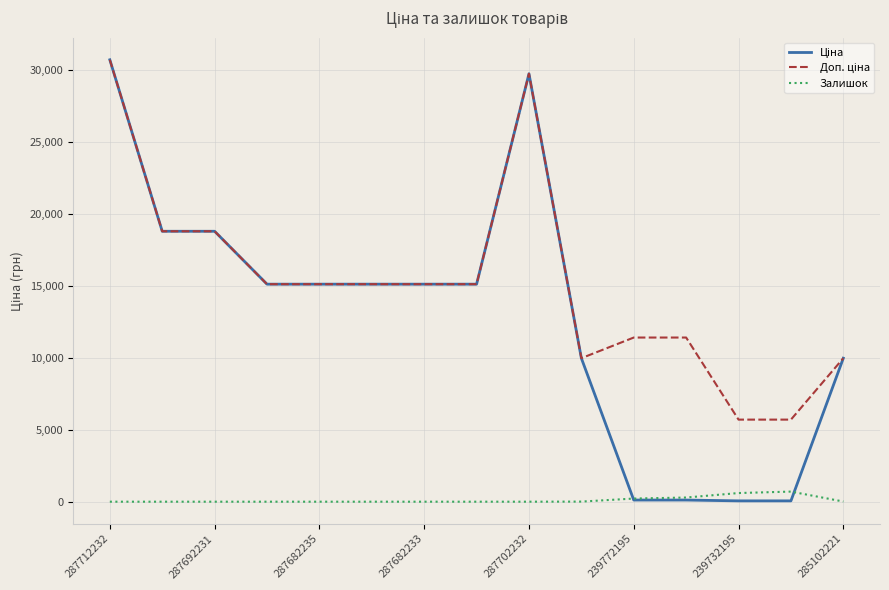

Count the number of categories in the chart.

15